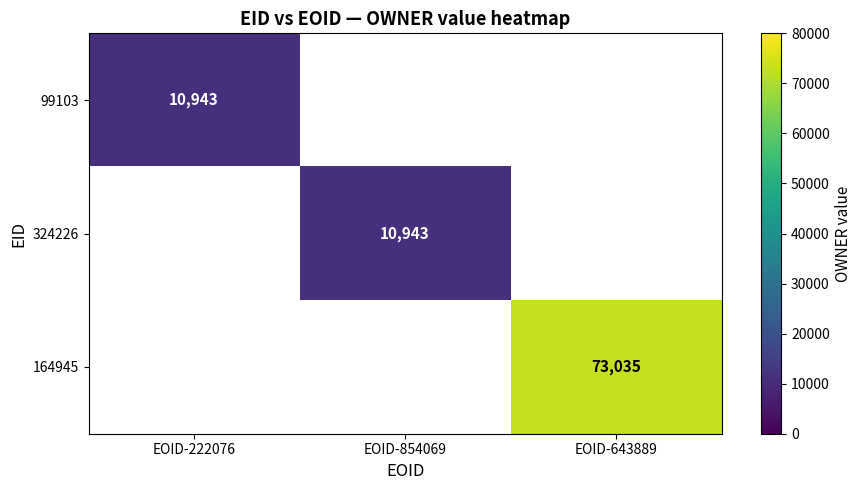

The value of 99103 at EOID-222076 is 14406. True or false?

False